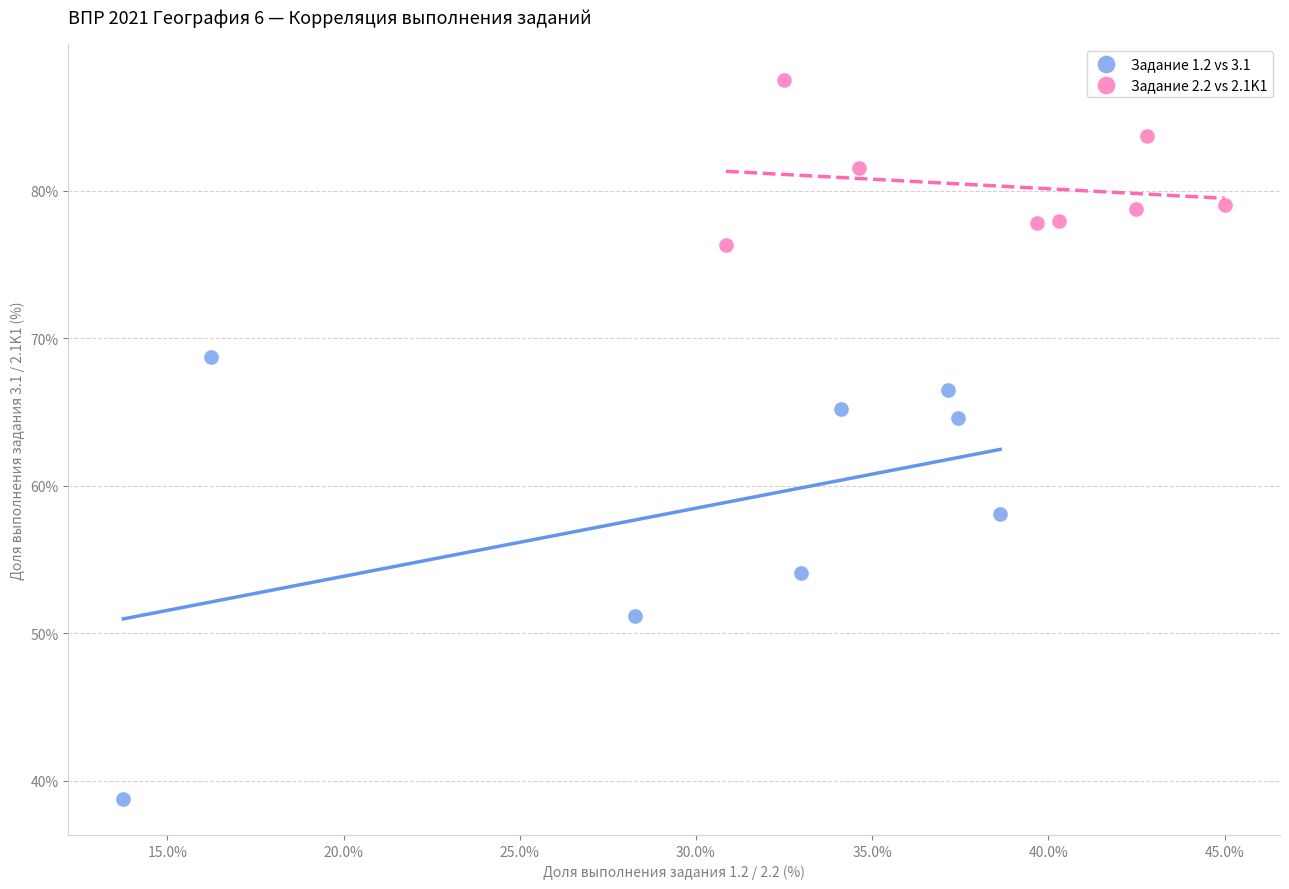

What are all the series names shown in the legend?

Задание 1.2 vs 3.1, Задание 2.2 vs 2.1K1